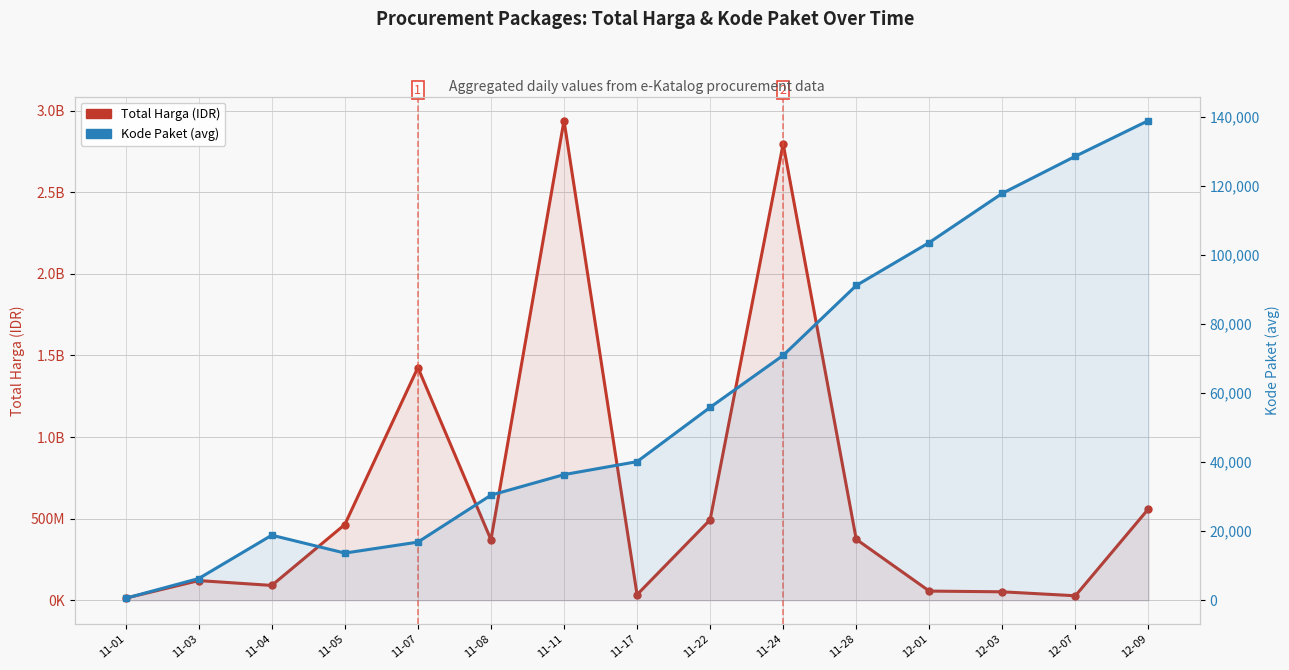

Which has a higher value, 12-01 or 11-03?

11-03